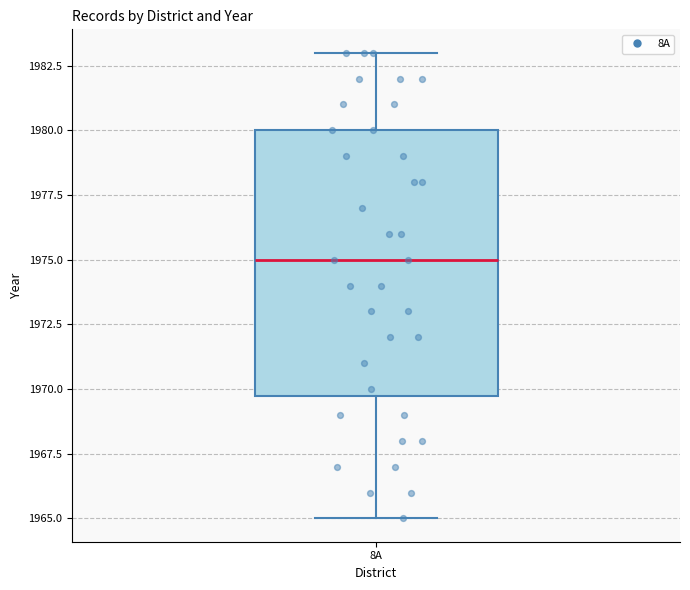

Transcribe this box plot: give where the median line is, the range the box spans, and where the two whiskers end, as read against the y-axis. The values are not printed on the chart, so give them approximately, as read against the axis.

median 1975, box 1970 to 1980, whiskers 1965 to 1983